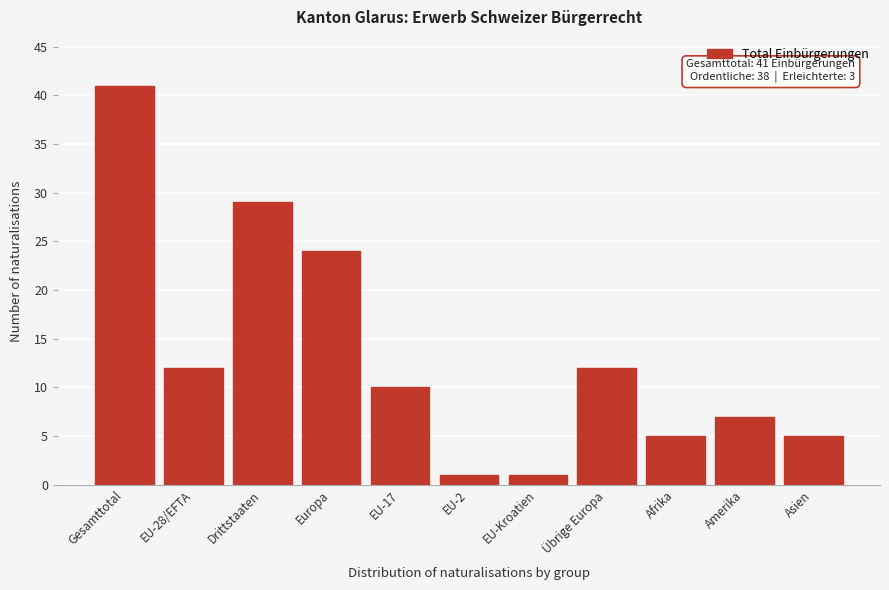

Reading left to right, list all the values displayed in this chart.

41	12	29	24	10	1	1	12	5	7	5